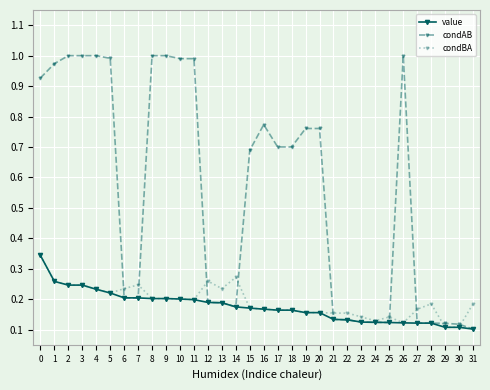

How many value values are between 0 and 1?

32